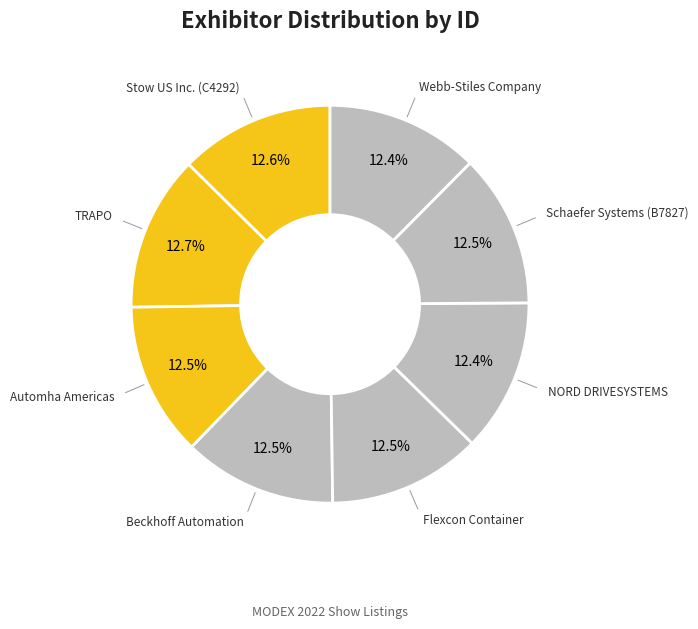

Does any single category account for the majority?

No